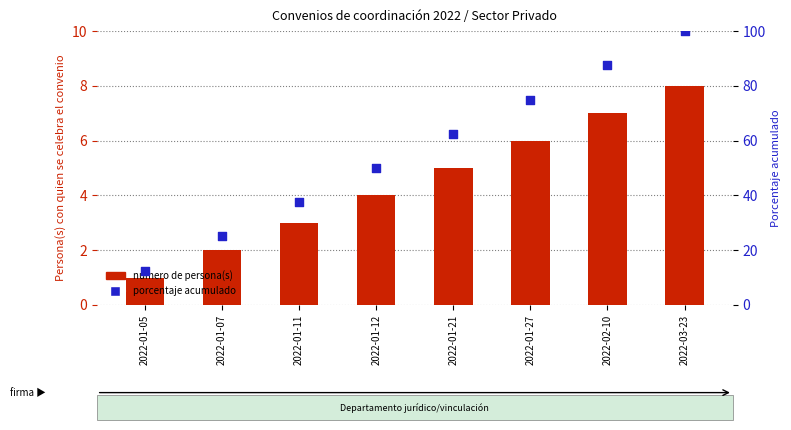

Is the value of porcentaje acumulado at 2022-02-10 greater than the value of número de persona(s) at 2022-02-10?

Yes